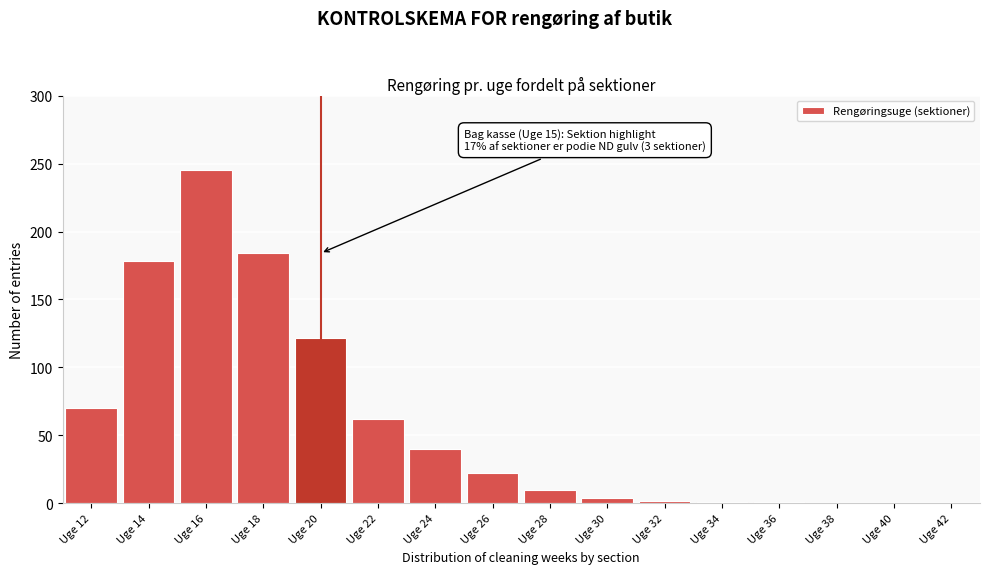

What is the greatest value displayed?

245